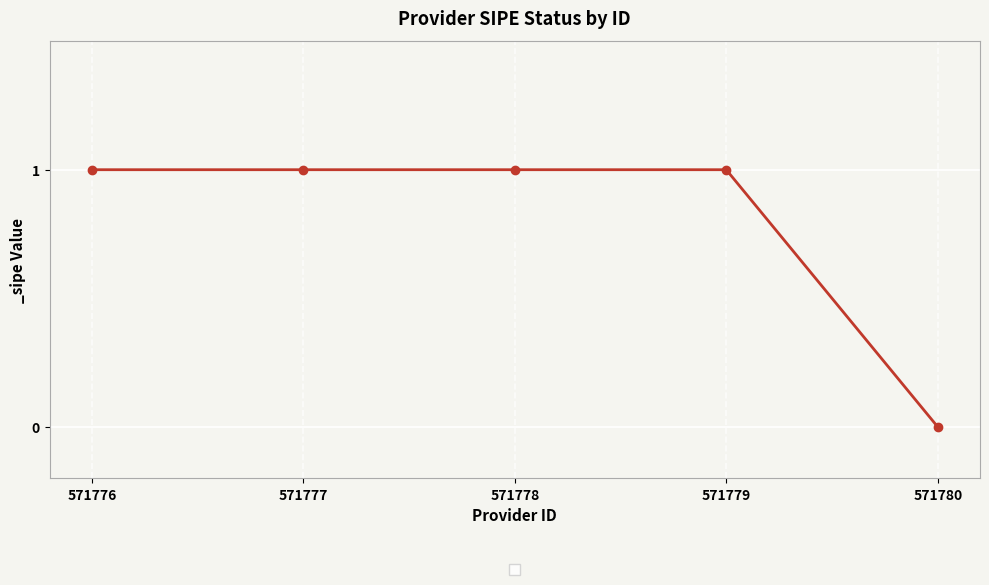

True or false: the data shows 0 at 571780.

True